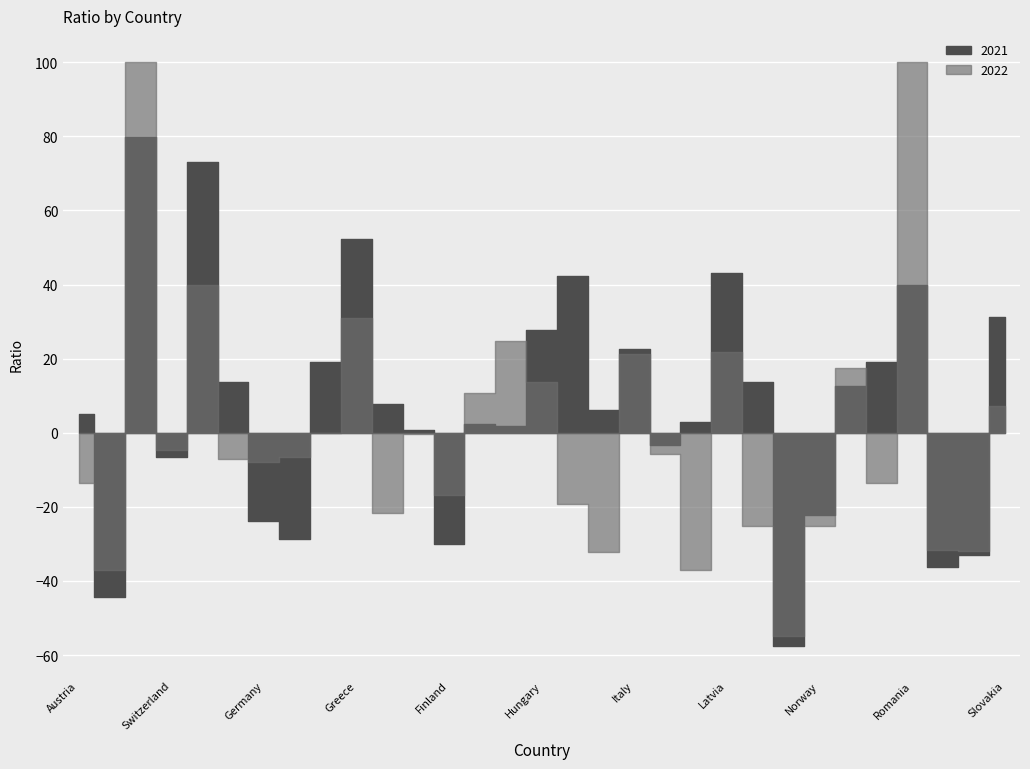

How many times do 2021 and 2022 cross each other?

12